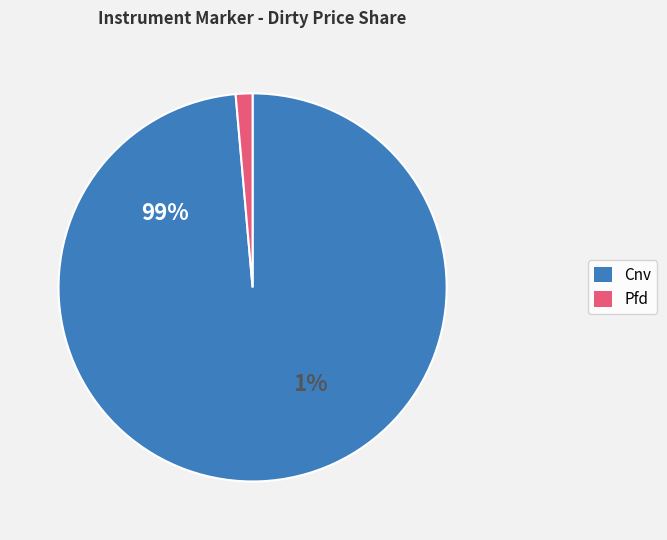

Is it true that Cnv is 1% of the pie?

False